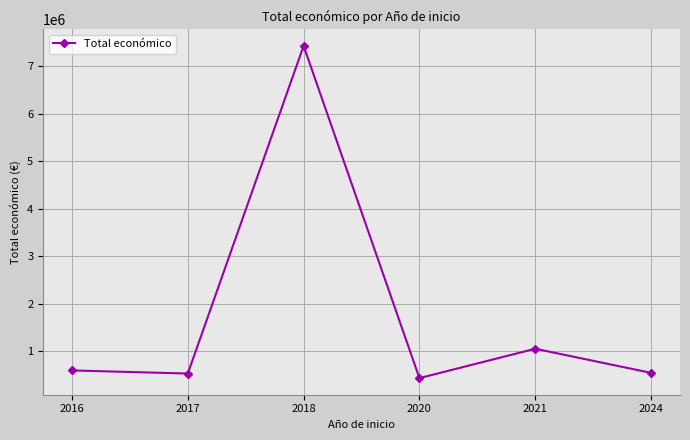

At which category does the data reach its first local peak?

2018